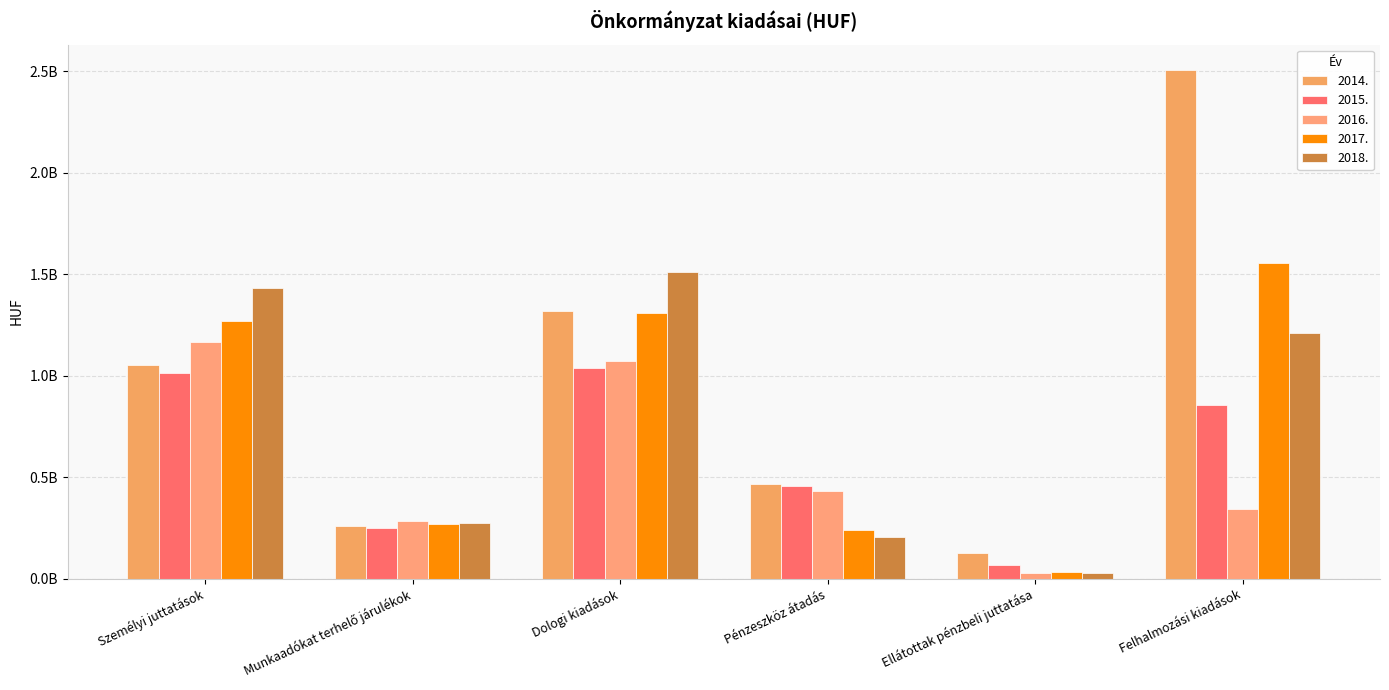

What is the difference between the highest and lowest values at Dologi kiadások?

475322933